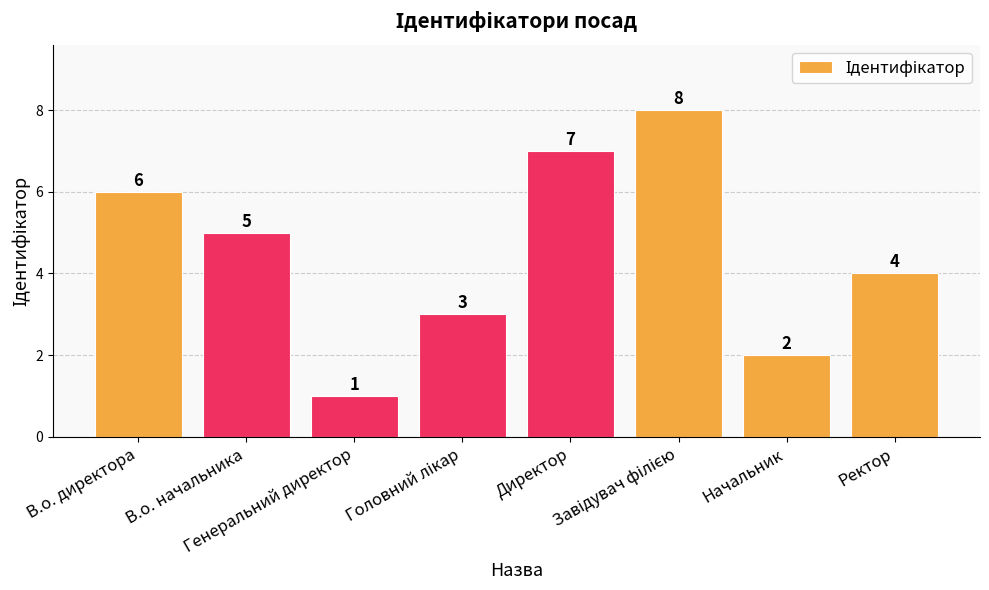

What is the difference between the values at В.о. директора and В.о. начальника?

1